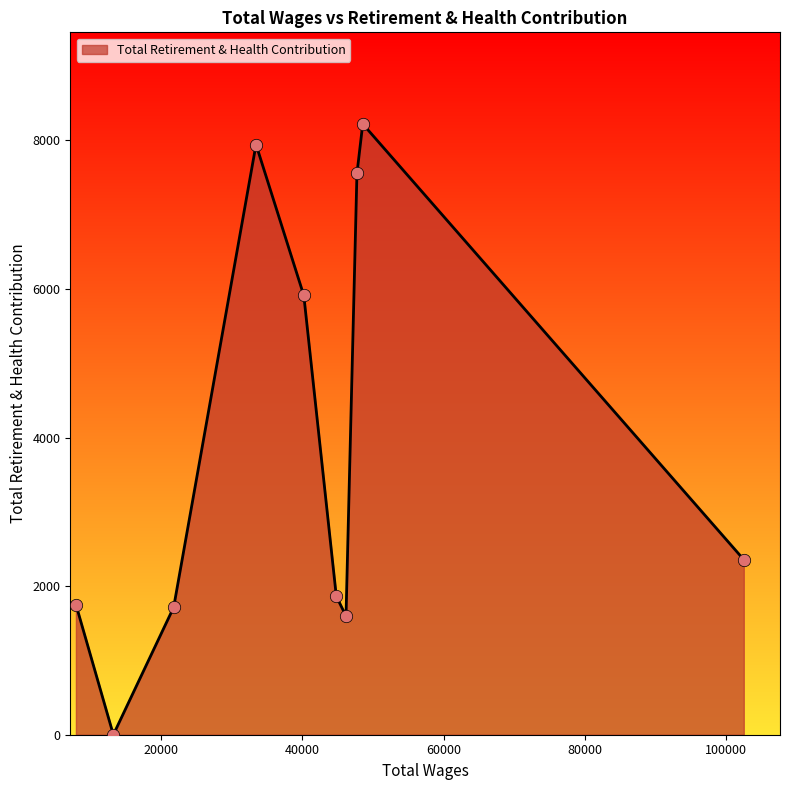

What is the greatest value displayed?

8222